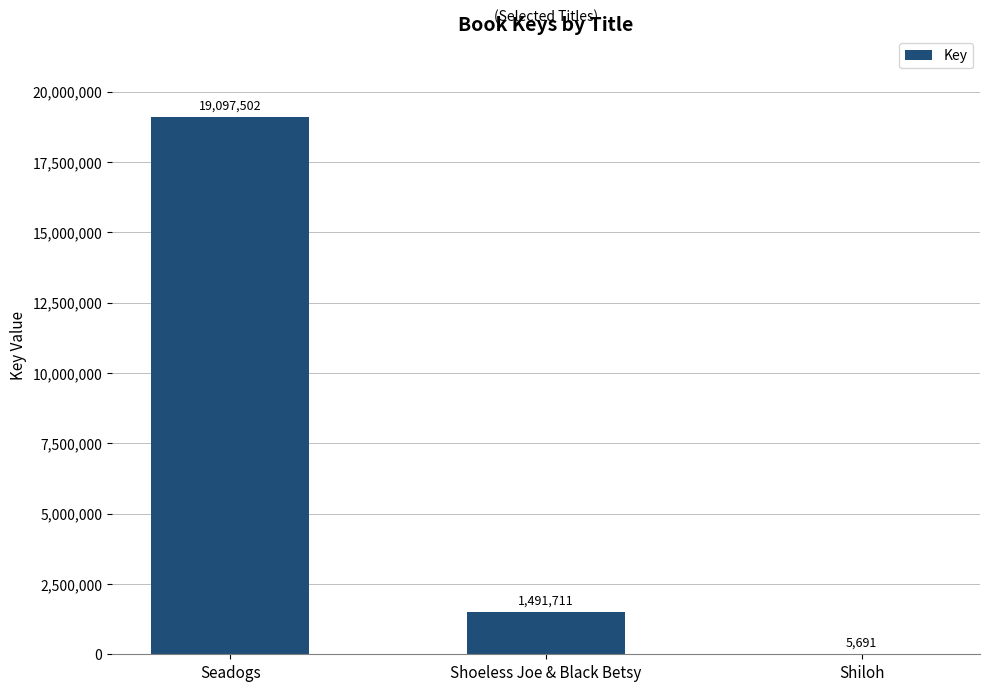

At which category does the chart reach its peak across all series?

Seadogs